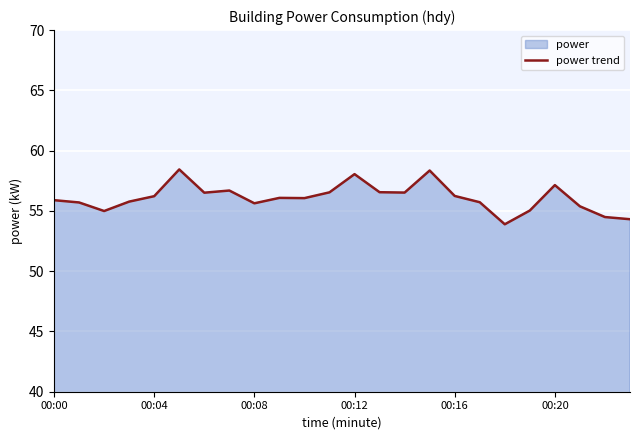

At which label is the value closest to 56?

10